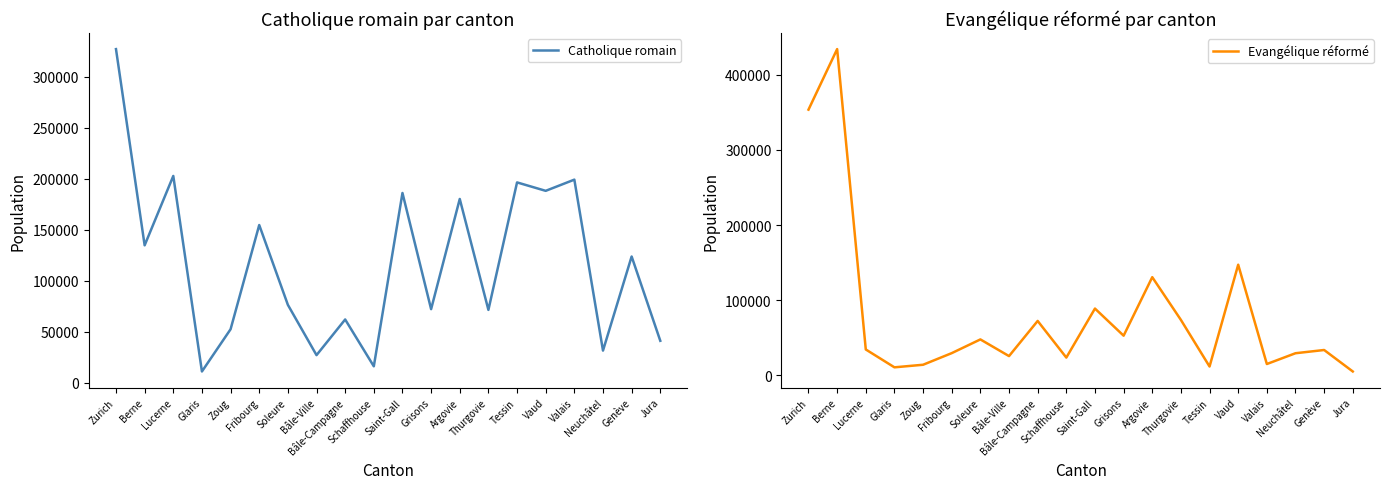

Count the number of data series in this chart.

2